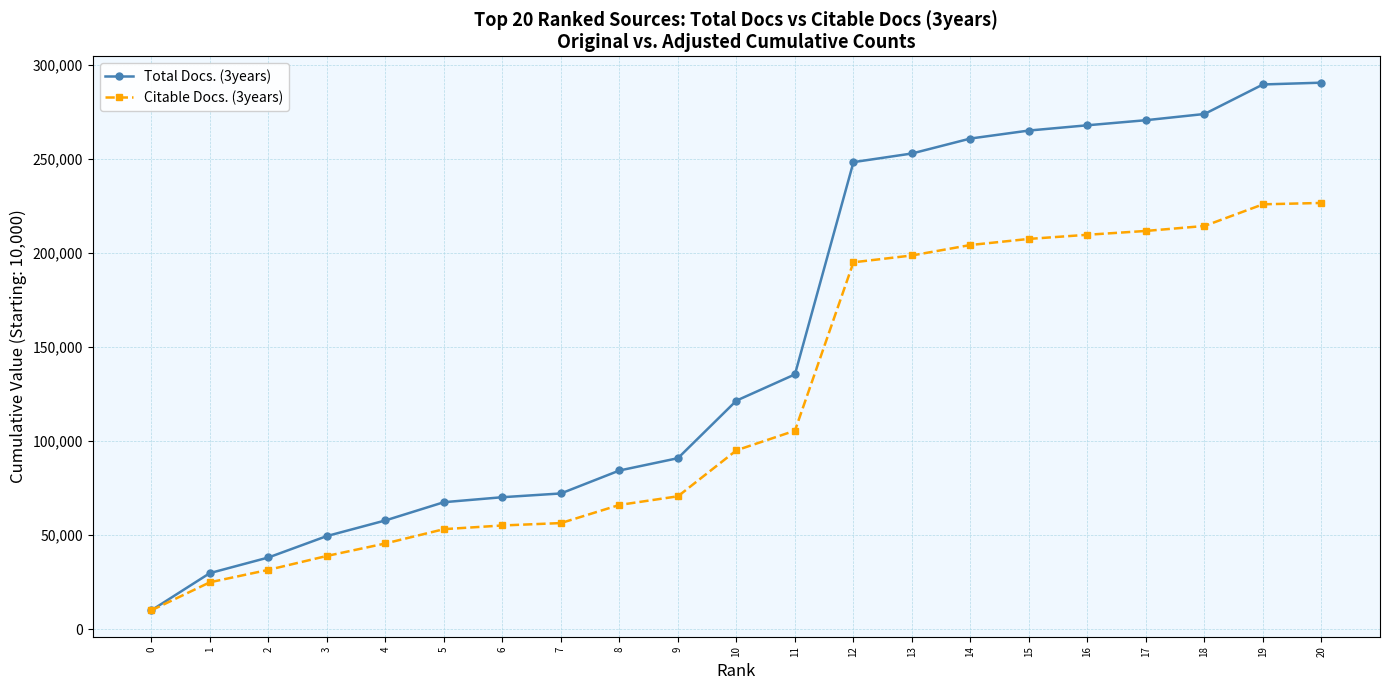

What is the maximum value for Citable Docs. (3years)?

226600